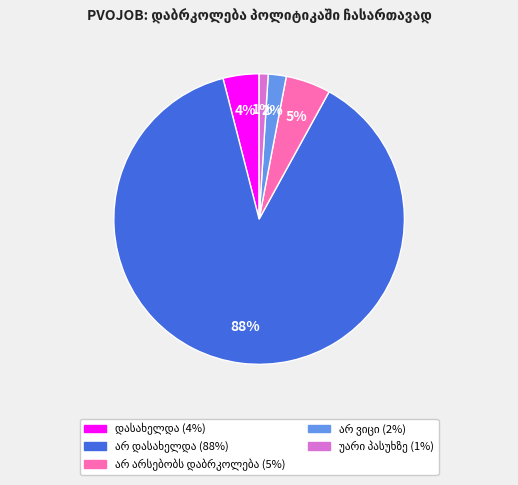

Is there a majority slice in this chart?

Yes